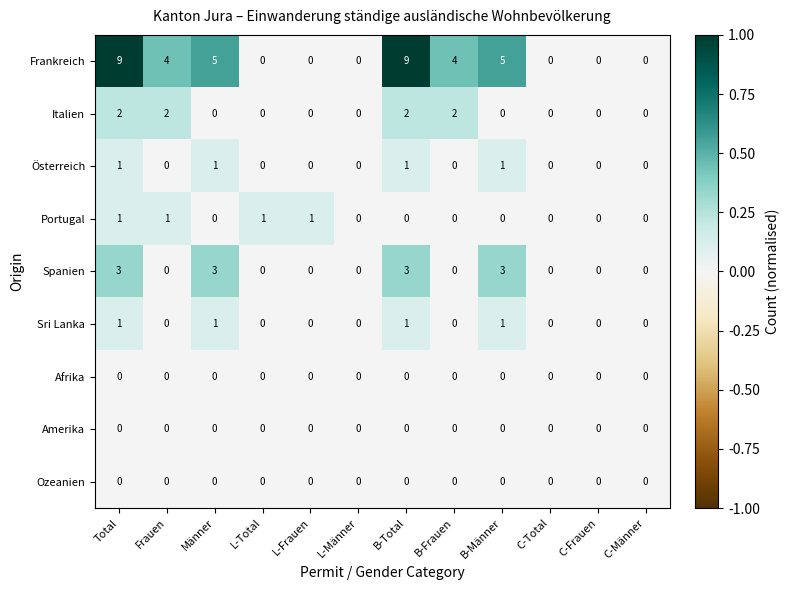

What is the difference between the maximum and minimum values in the Spanien series?

3